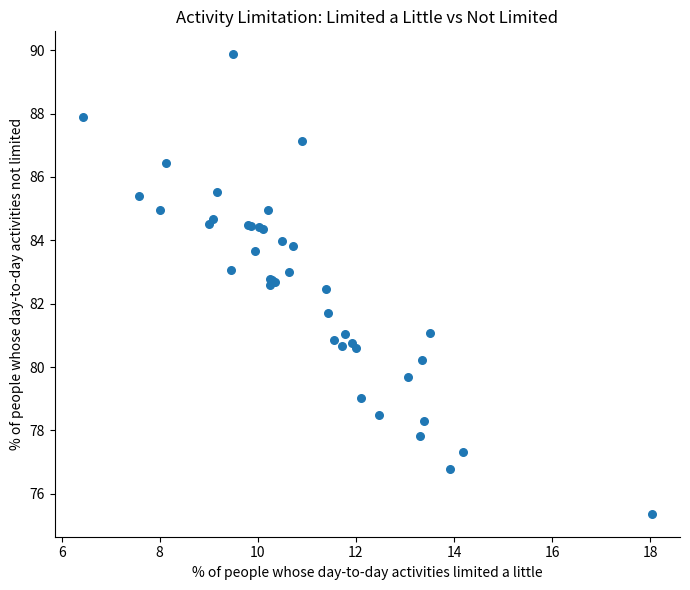

What Y value in the scatter plot is closest to 82?

81.7